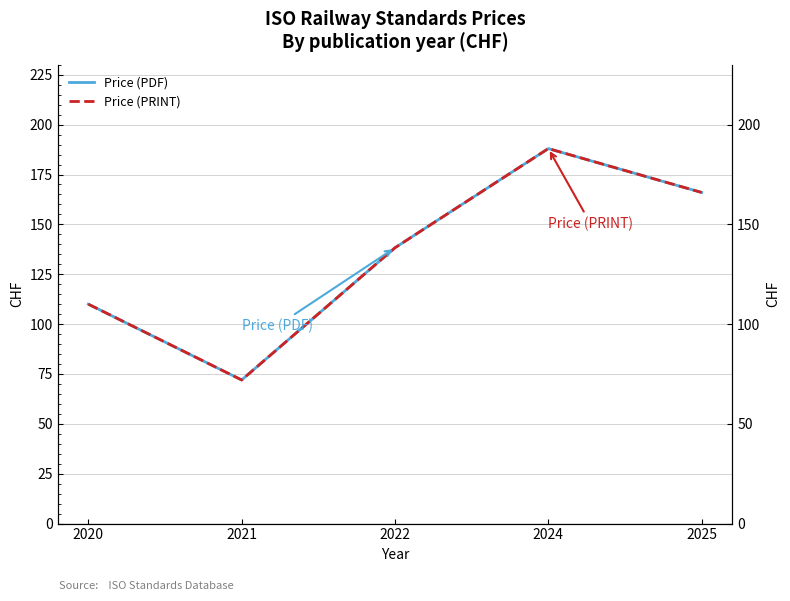

Reading left to right, what are all the values shown in this chart?

Price (PDF): 110.0	72.0	138.3	188.0	166.0
Price (PRINT): 110.0	72.0	138.3	188.0	166.0